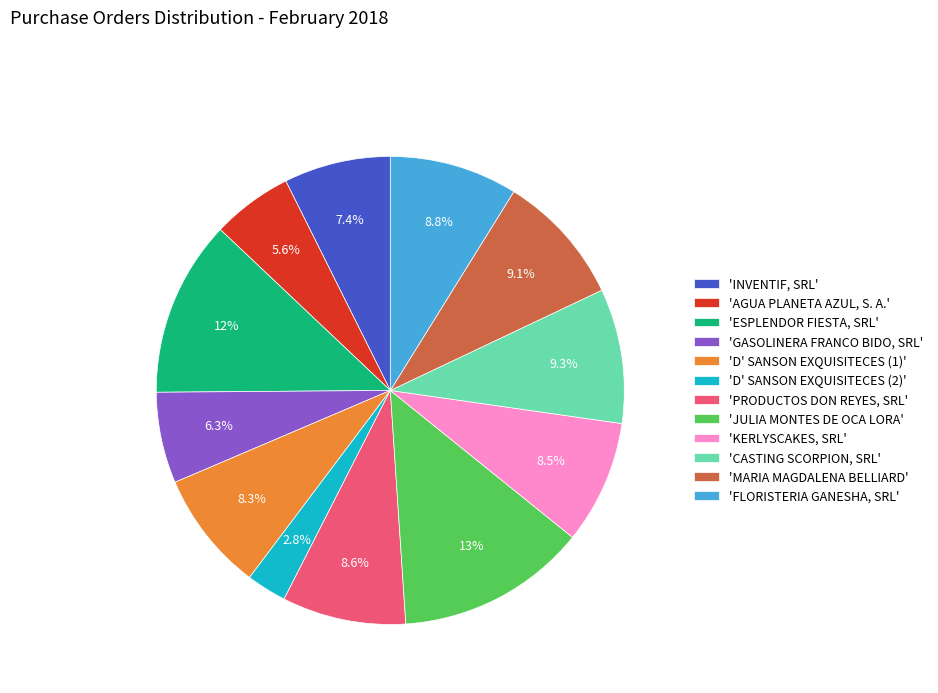

Between 'INVENTIF, SRL' and 'D' SANSON EXQUISITECES (1)', which is larger?

'D' SANSON EXQUISITECES (1)'